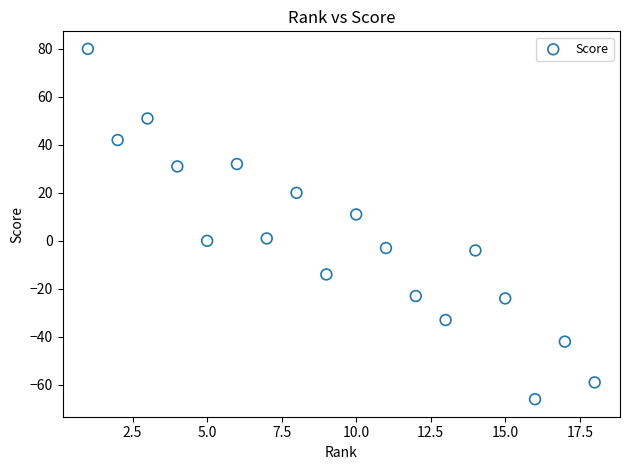

What Y value in the scatter plot is closest to 7?

11